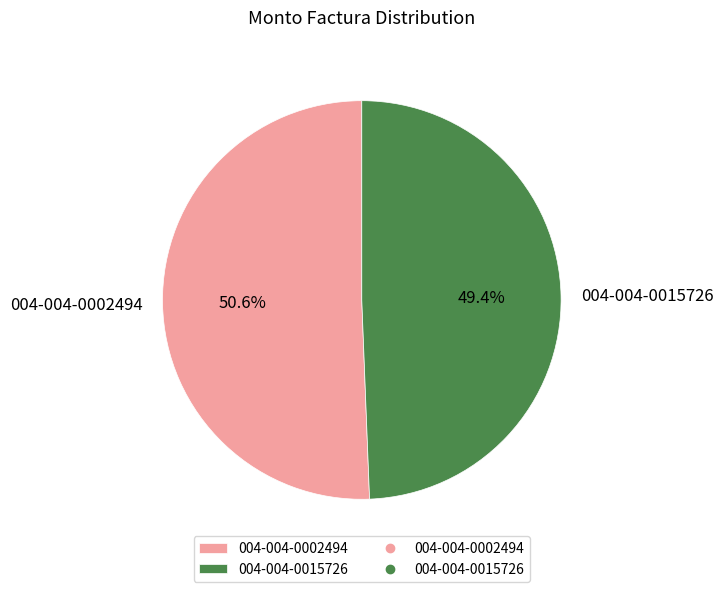

What is the ratio of the value at 004-004-0002494 to the value at 004-004-0015726?

1.0